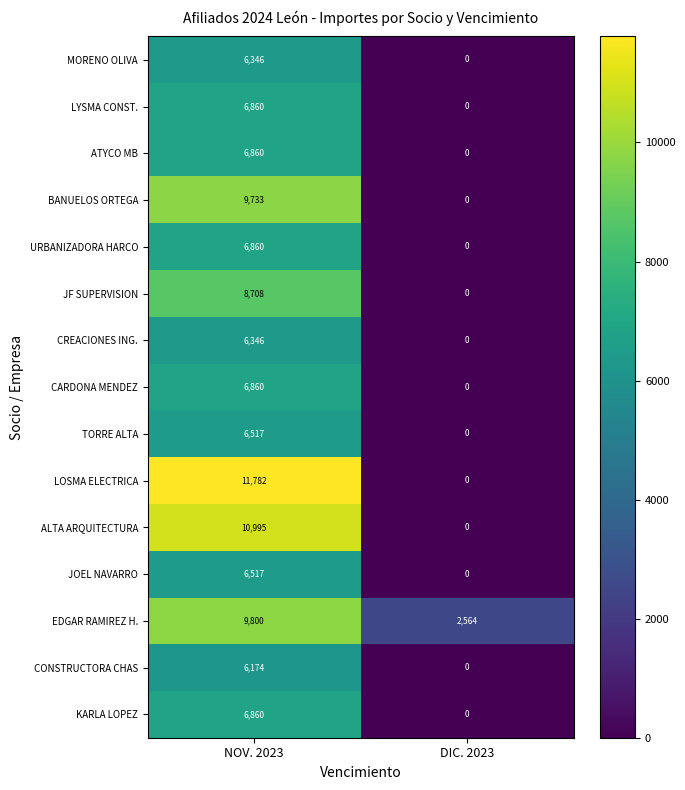

Which label corresponds to the smallest value in the chart?

DIC. 2023